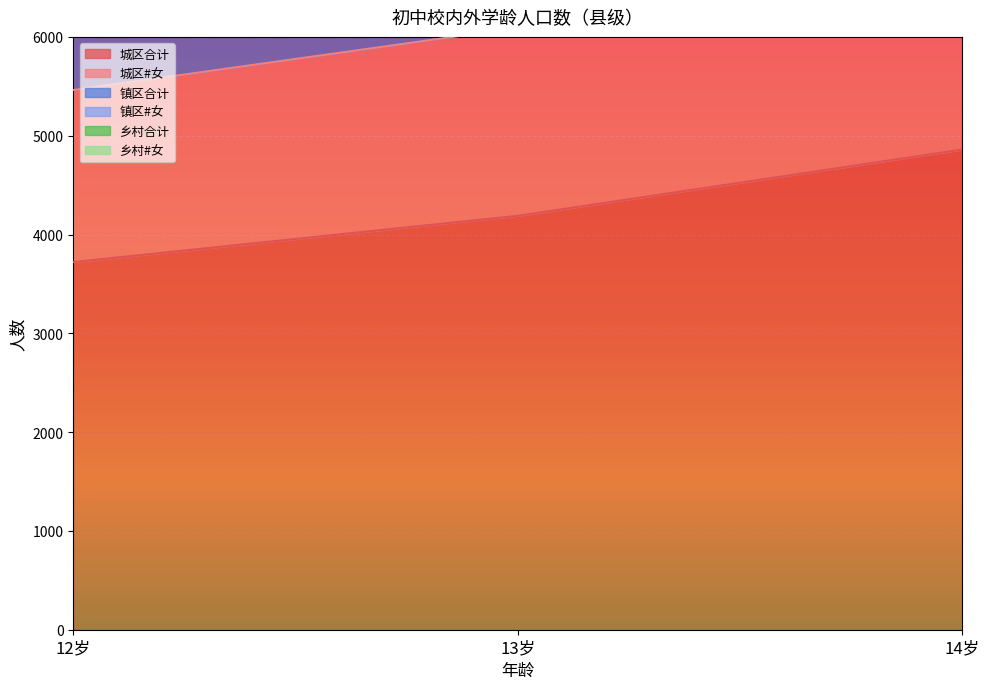

What is the average value of the 乡村#女 series?

109